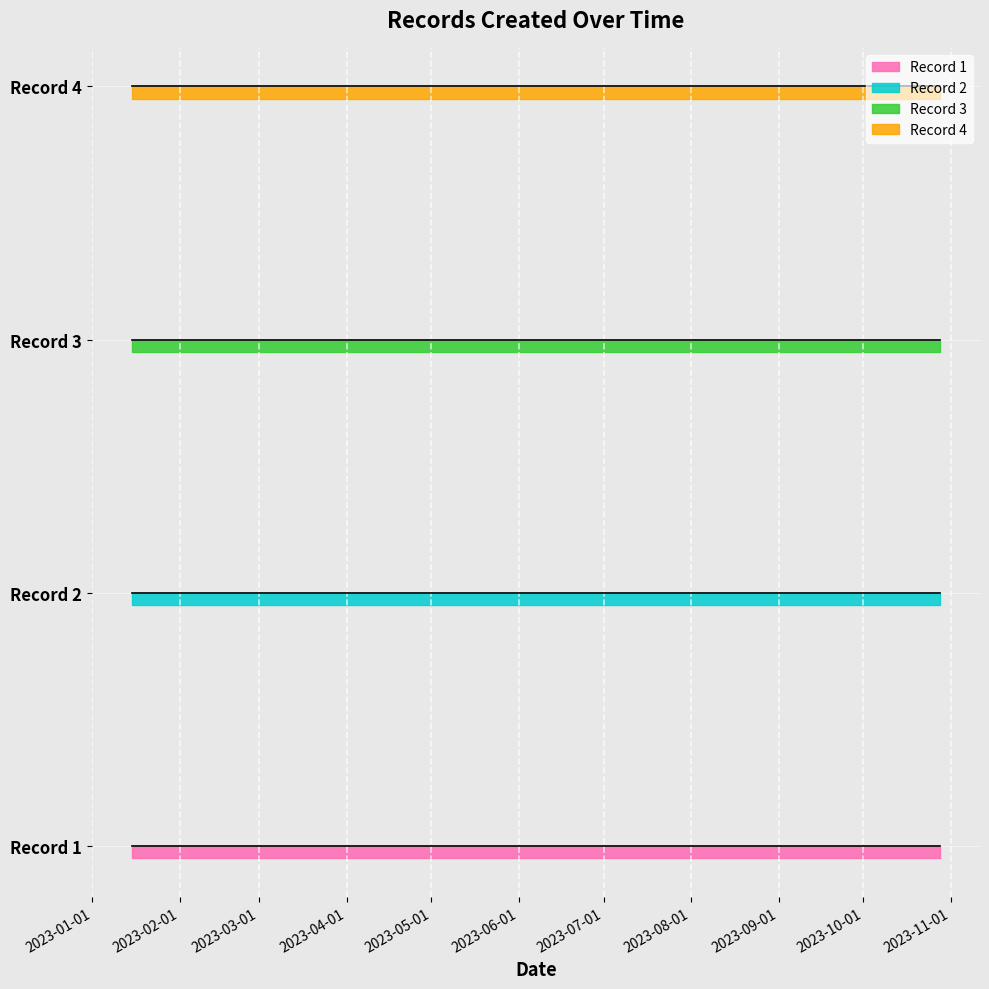

Which series has the largest range (max minus min)?

Record 1